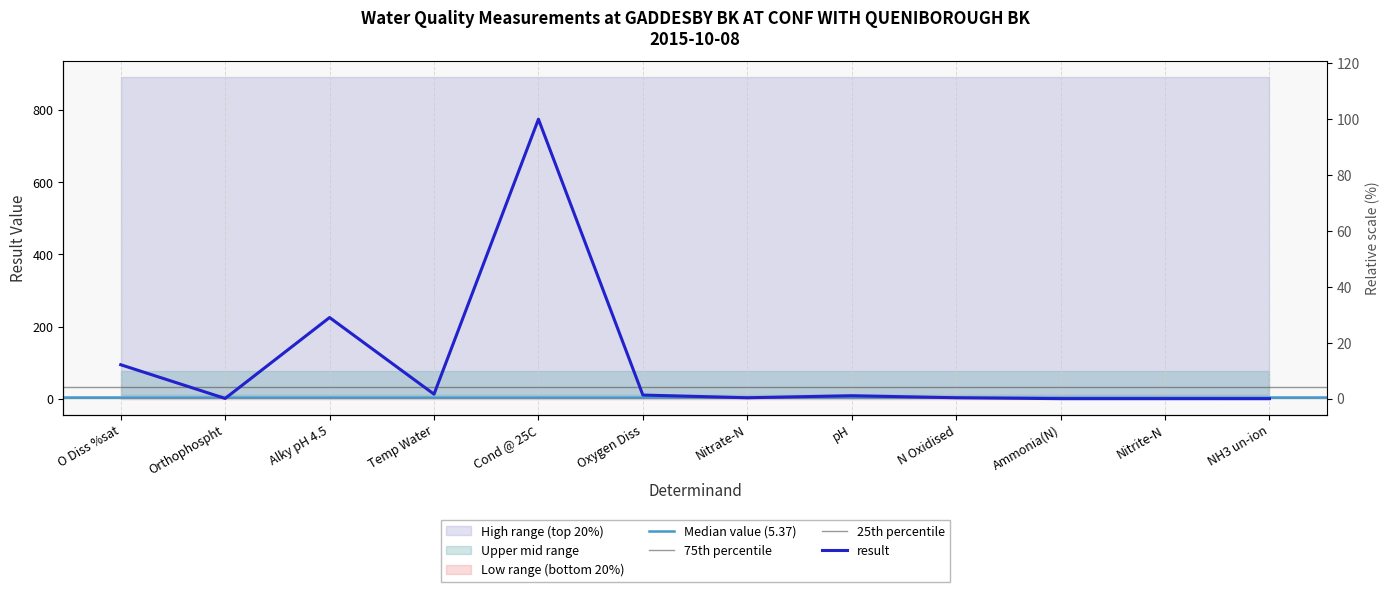

Between Oxygen Diss and Temp Water, which is larger?

Temp Water